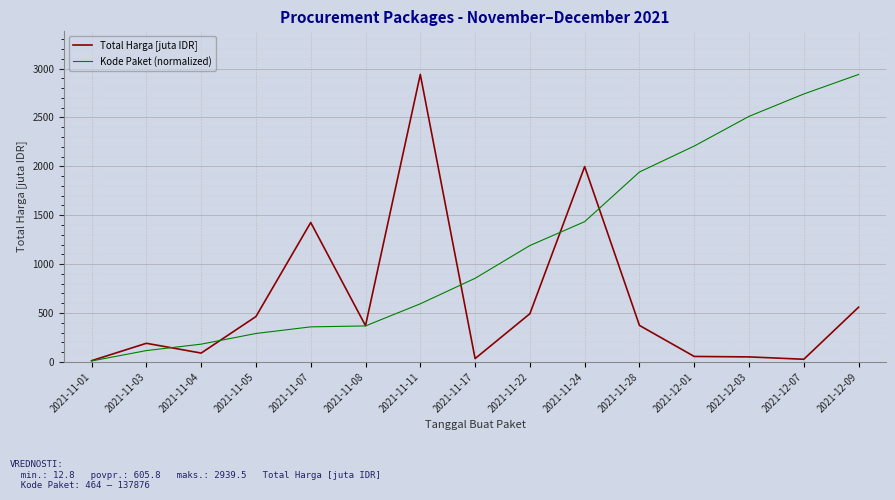

Is this an area chart (filled region under the line)?

No